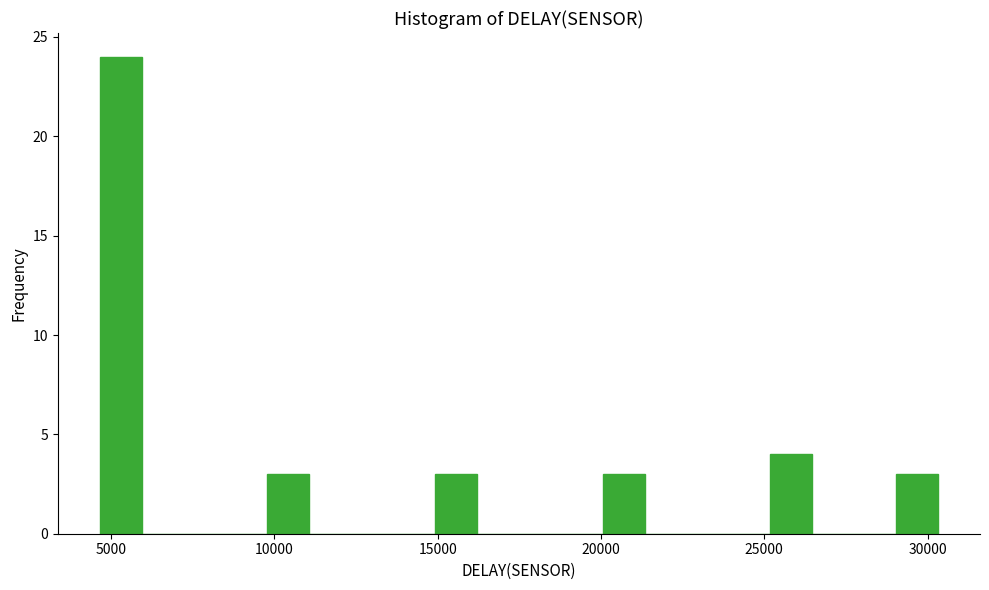

Read against the x-axis, roughly where is the centre of the tallest bar?

5500